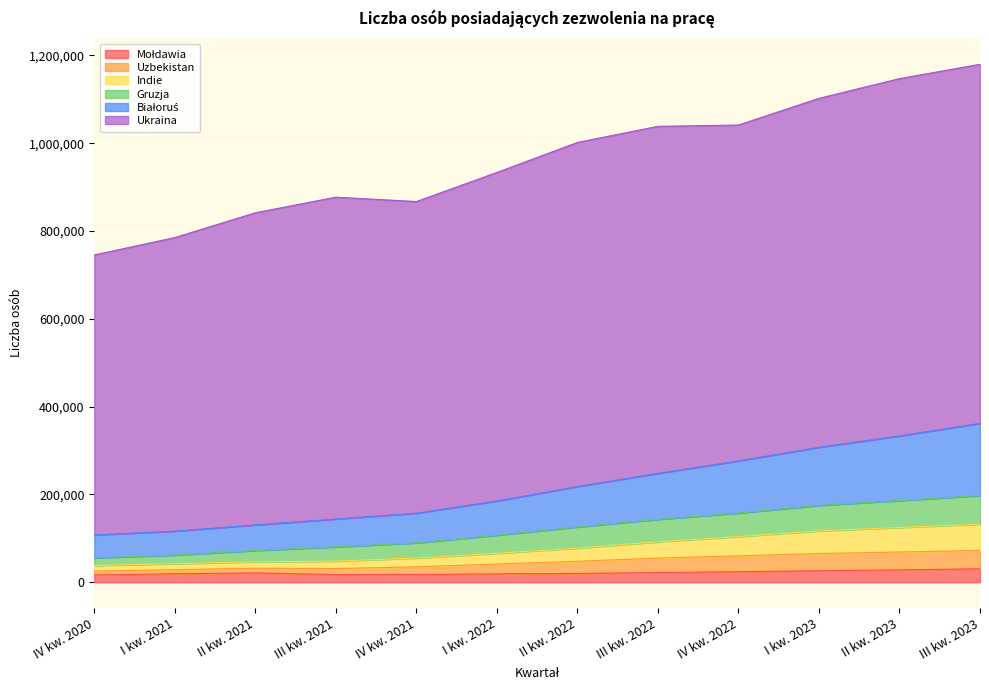

Does the chart display data point markers on the line(s)?

No